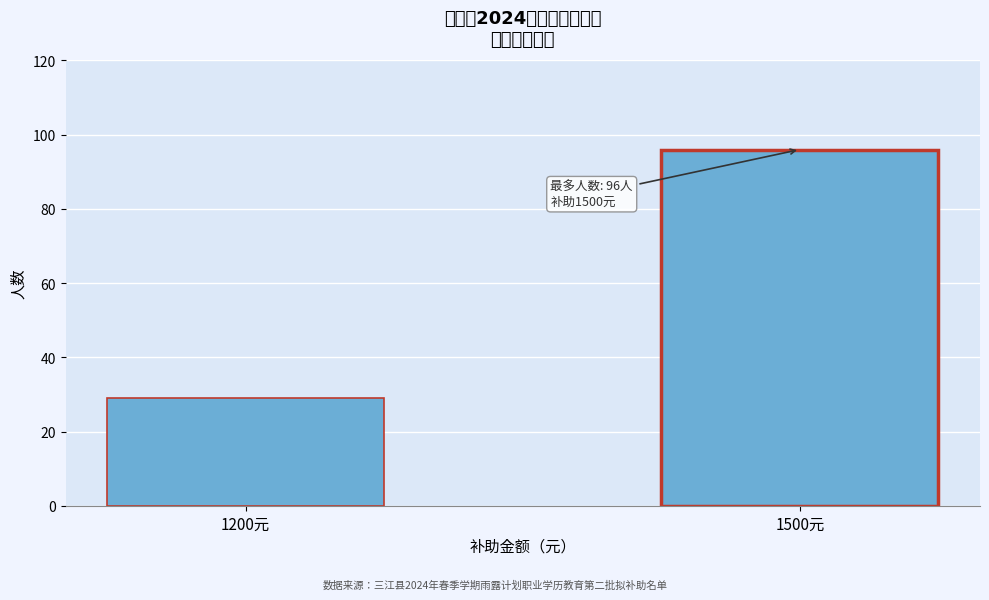

Reading left to right, transcribe all the data shown in this chart.

29	96